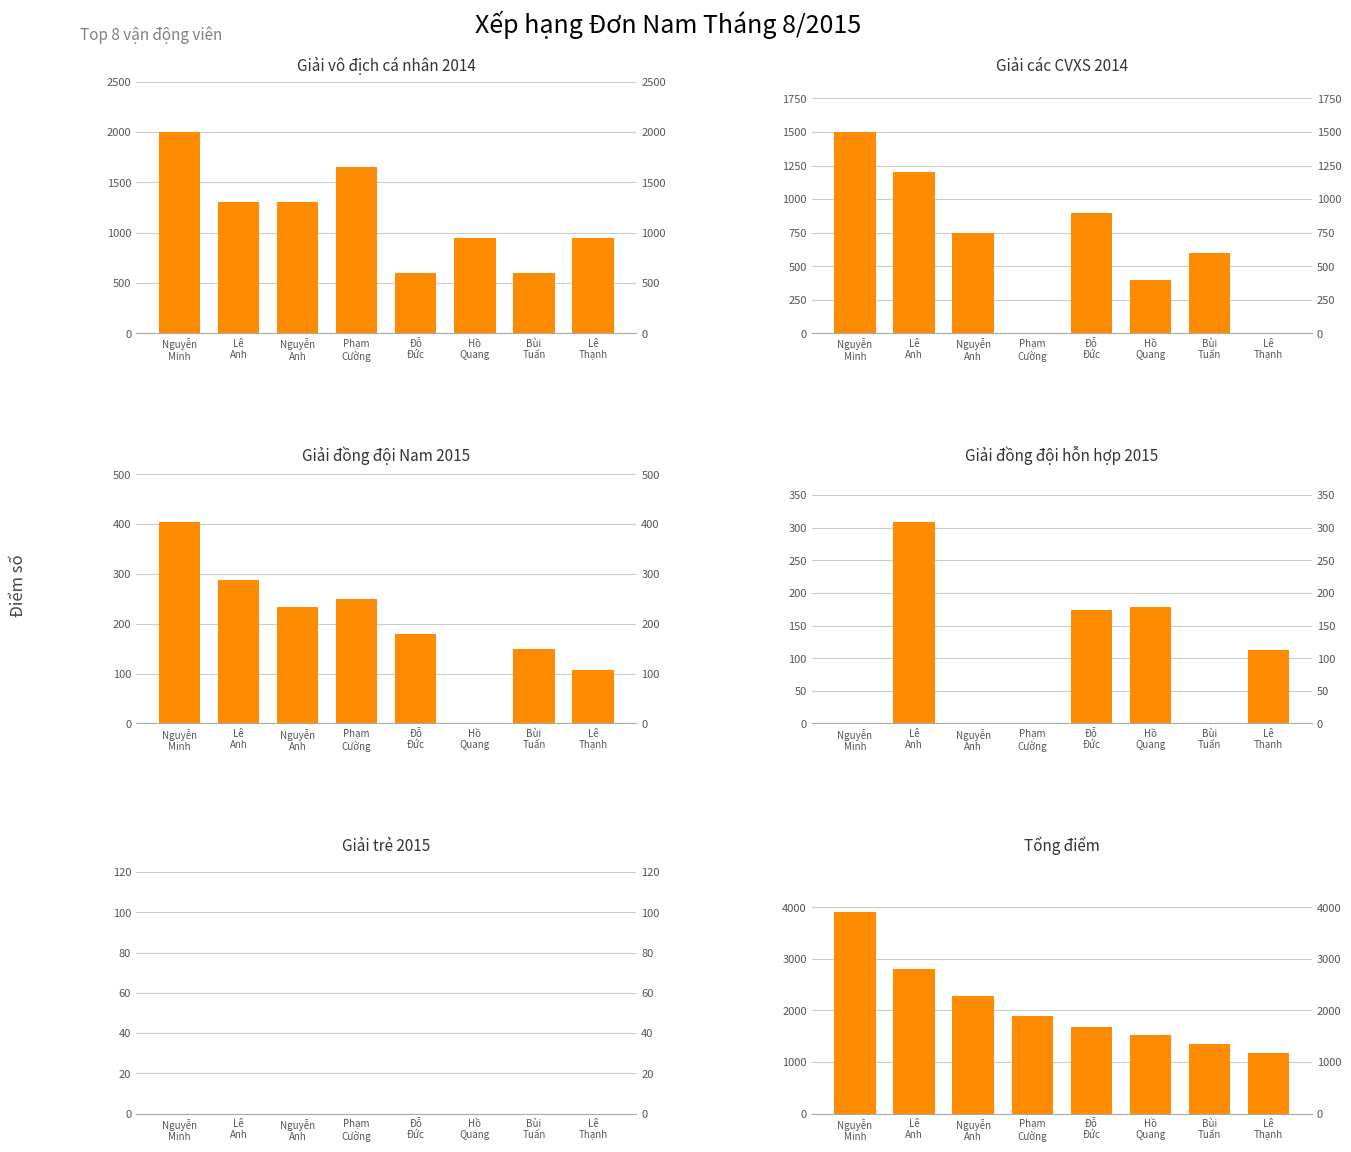

Which category has the lowest value in the Giải các CVXS 2014 series?

Phạm
Cường